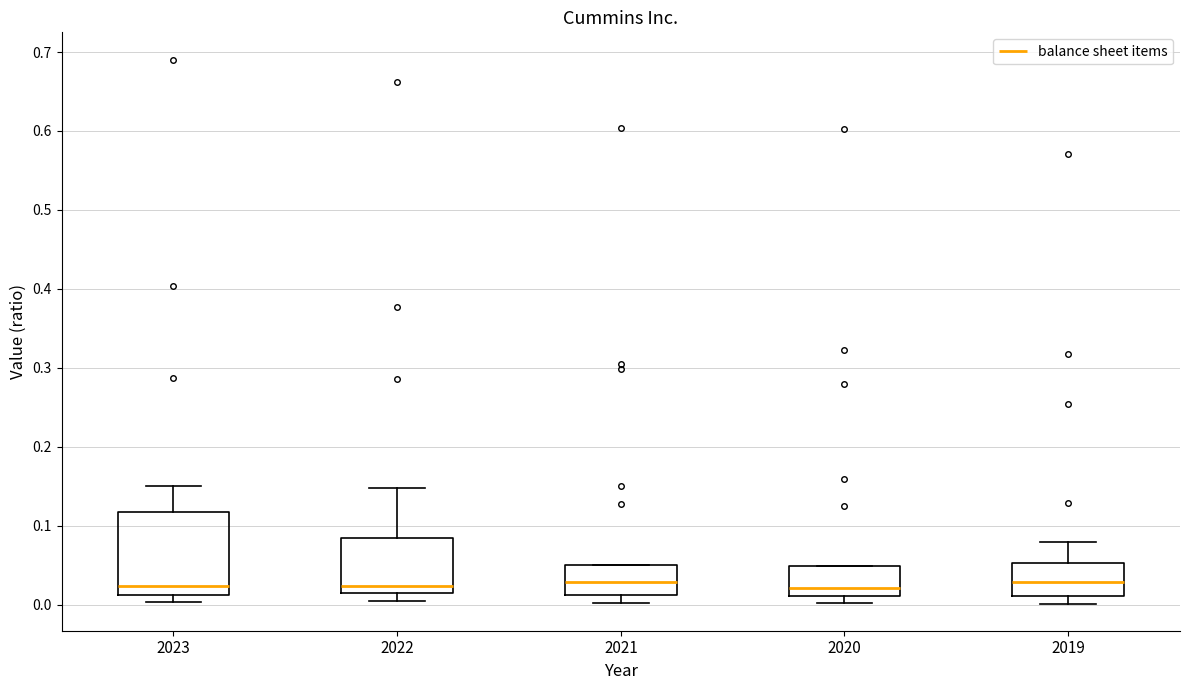

Reading left to right, transcribe this box plot: for each box, give where its median line is, the range the box spans, and where its two whiskers end, as read against the y-axis. The values are not printed on the chart, so give them approximately, as read against the axis.

2023: median 0.02, box 0.01 to 0.12, whiskers 0.00 to 0.15
2022: median 0.02, box 0.01 to 0.09, whiskers 0.00 to 0.15
2021: median 0.03, box 0.01 to 0.05, whiskers 0.00 to 0.05
2020: median 0.02, box 0.01 to 0.05, whiskers 0.00 to 0.05
2019: median 0.03, box 0.01 to 0.05, whiskers 0.00 to 0.08